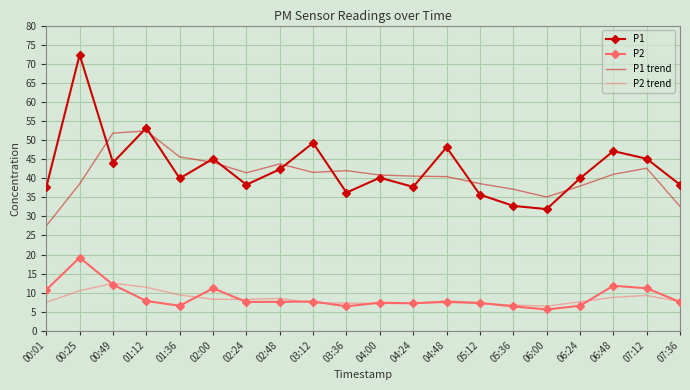

True or false: P1 and P2 trend intersect in this chart.

False